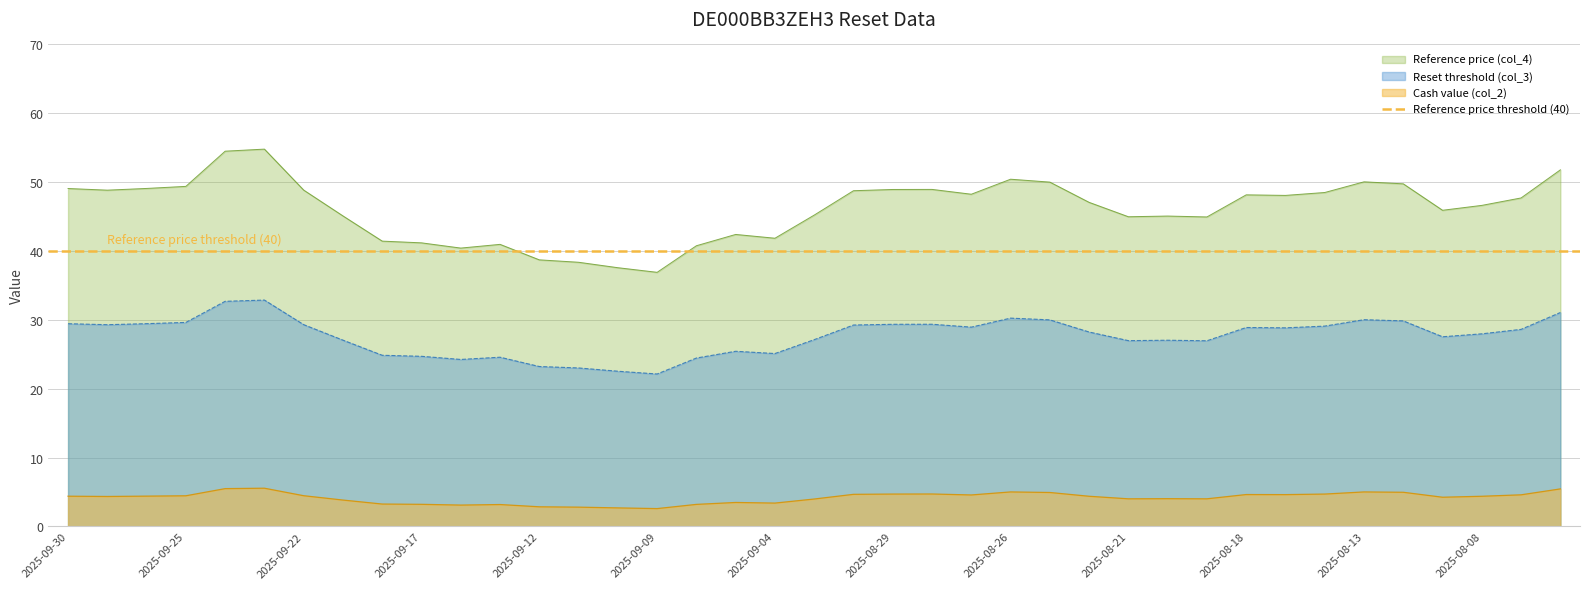

Rank the categories by Reference price (col_4) value from highest to lowest.

2025-09-23, 2025-09-24, 2025-08-06, 2025-08-26, 2025-08-13, 2025-08-25, 2025-08-12, 2025-09-25, 2025-09-26, 2025-09-30, 2025-08-28, 2025-08-29, 2025-09-22, 2025-09-29, 2025-09-02, 2025-08-14, 2025-08-27, 2025-08-18, 2025-08-15, 2025-08-07, 2025-08-22, 2025-08-08, 2025-08-11, 2025-09-03, 2025-09-19, 2025-08-20, 2025-08-21, 2025-08-19, 2025-09-05, 2025-09-04, 2025-09-18, 2025-09-17, 2025-09-15, 2025-09-08, 2025-09-16, 2025-09-12, 2025-09-11, 2025-09-10, 2025-09-09